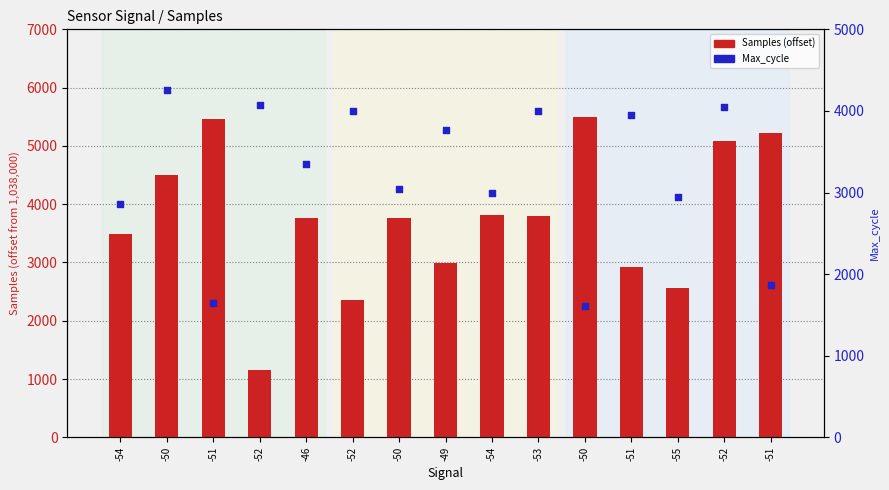

At which category is the sum across all series the highest?

-52